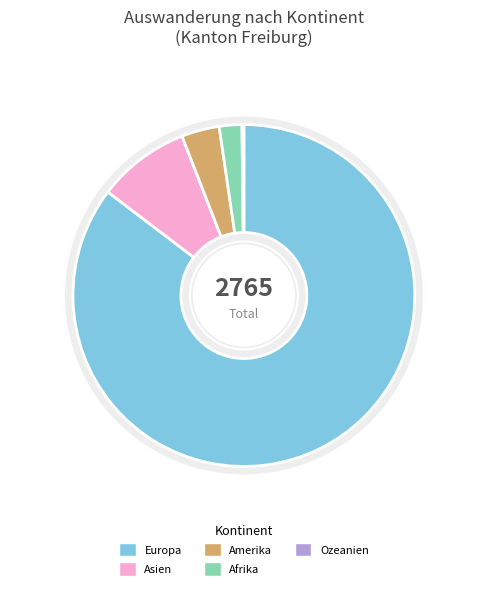

Which slice is the smallest?

Ozeanien